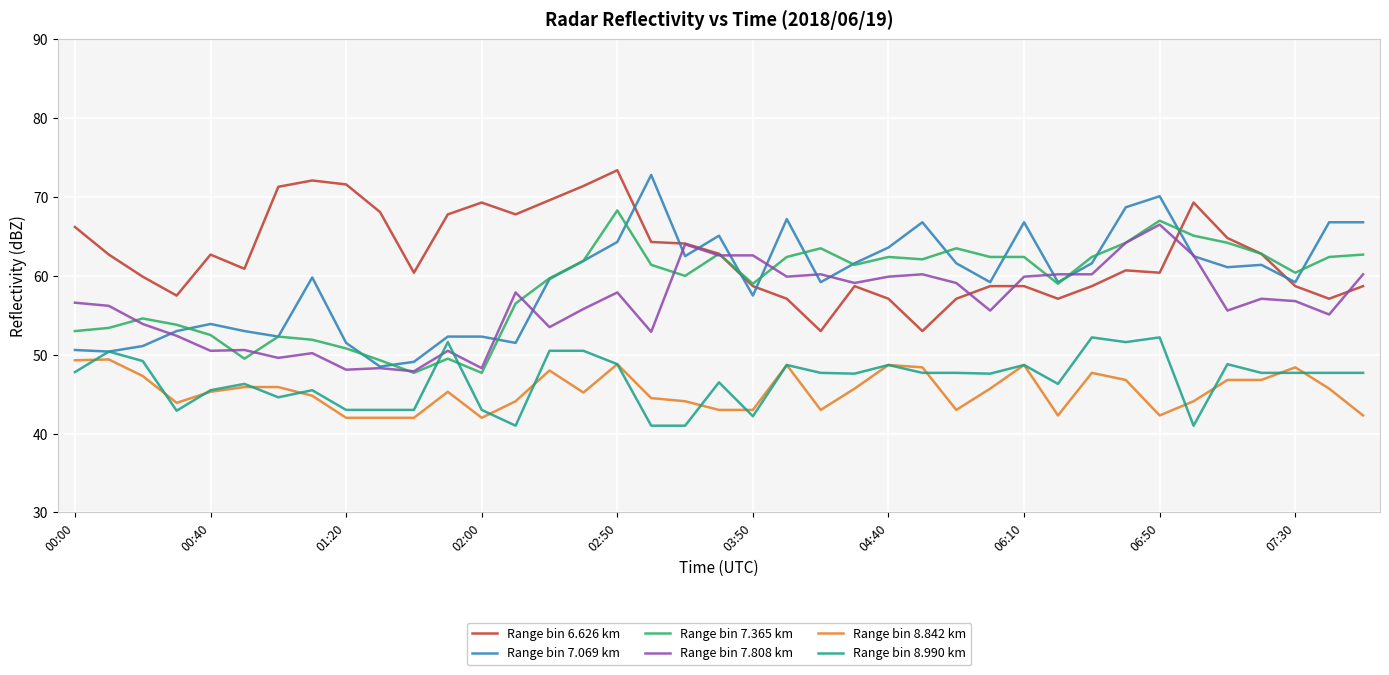

Is this an area chart (filled region under the line)?

No